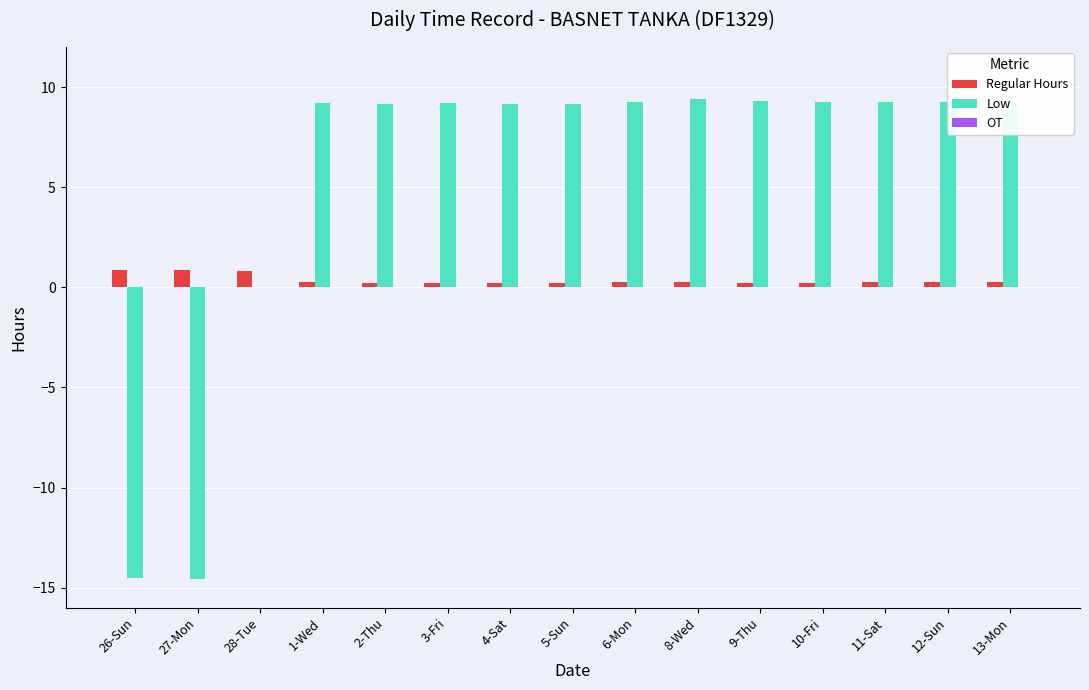

Is it true that Regular Hours equals 0.2 at 2-Thu?

True